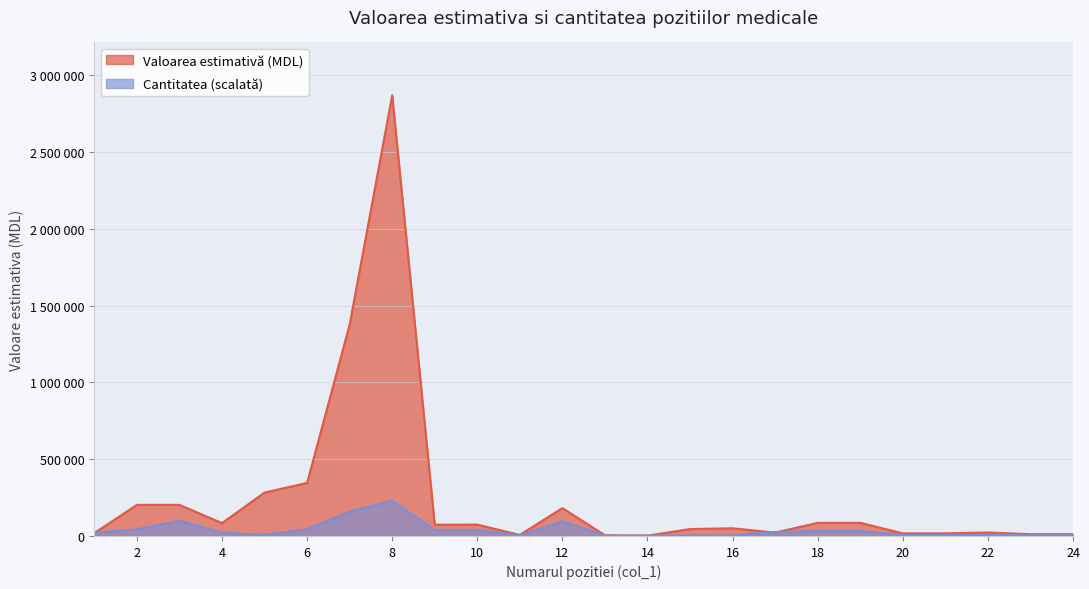

Reading left to right, extract all data points from this chart.

Valoarea estimativa (MDL): 1=18860.0	2=202532.0	3=202500.0	4=83720.0	5=282500.0	6=345345.0	7=1375977.0	8=2869020.0	9=73440.0	10=73674.0	11=6889.0	12=181368.0	13=4583.0	14=2293.0	15=45000.0	16=50000.0	17=21864.0	18=85500.0	19=85500.0	20=17100.0	21=17100.0	22=22800.0	23=11400.0	24=11400.0
Cantitatea: 1=21859.2	2=43718.4	3=98366.4	4=21859.2	5=6557.8	6=43718.4	7=159572.2	8=229521.6	9=39346.6	10=39346.6	11=4371.8	12=96180.5	13=2185.9	14=2185.9	15=4371.8	16=4371.8	17=26231.0	18=32788.8	19=32788.8	20=6557.8	21=6557.8	22=8743.7	23=4371.8	24=4371.8